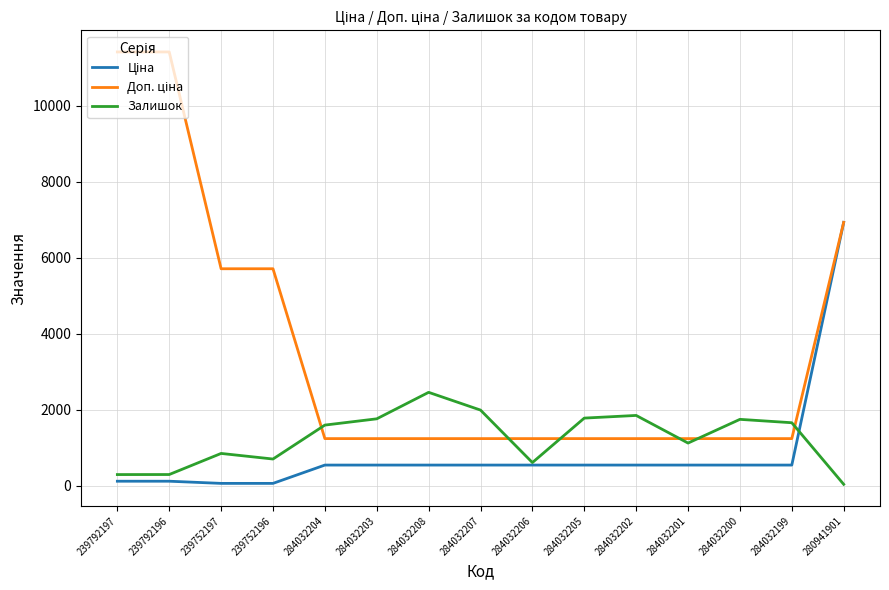

At which category is the sum across all series the highest?

280941901